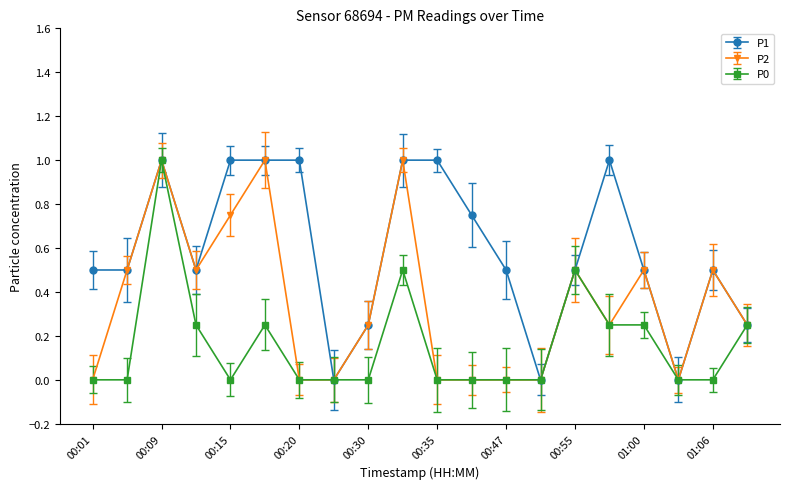

List the series in order of their overall mean, lowest first.

P0, P2, P1